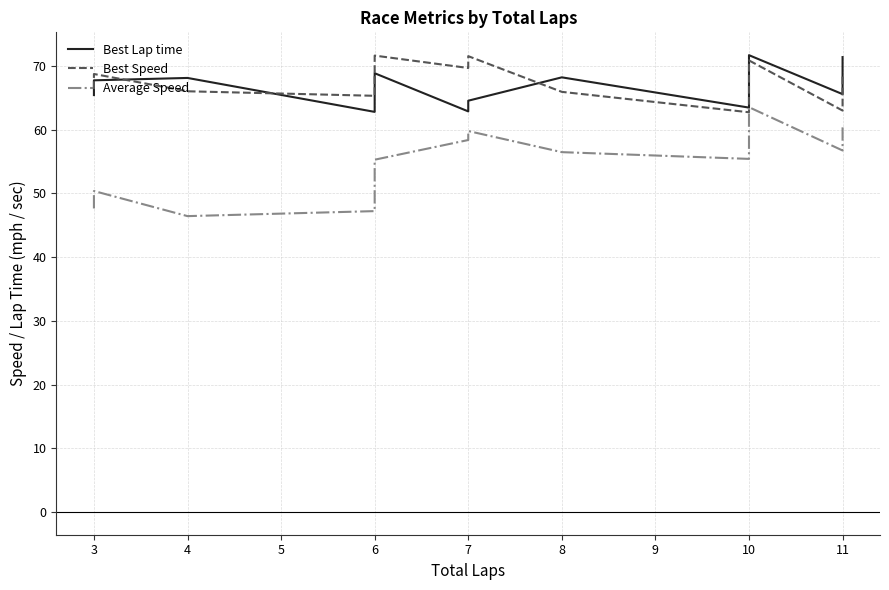

In Best Speed, how many points are higher than both neighbors (excluding endpoints)?

4